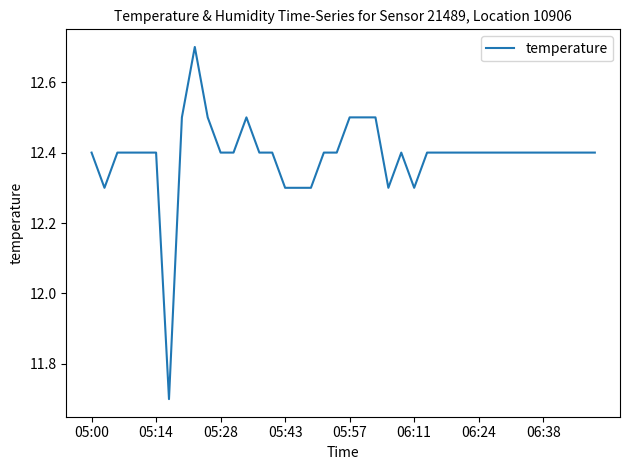

Reading left to right, transcribe all the data shown in this chart.

12.4	12.3	12.4	12.4	12.4	12.4	11.7	12.5	12.7	12.5	12.4	12.4	12.5	12.4	12.4	12.3	12.3	12.3	12.4	12.4	12.5	12.5	12.5	12.3	12.4	12.3	12.4	12.4	12.4	12.4	12.4	12.4	12.4	12.4	12.4	12.4	12.4	12.4	12.4	12.4